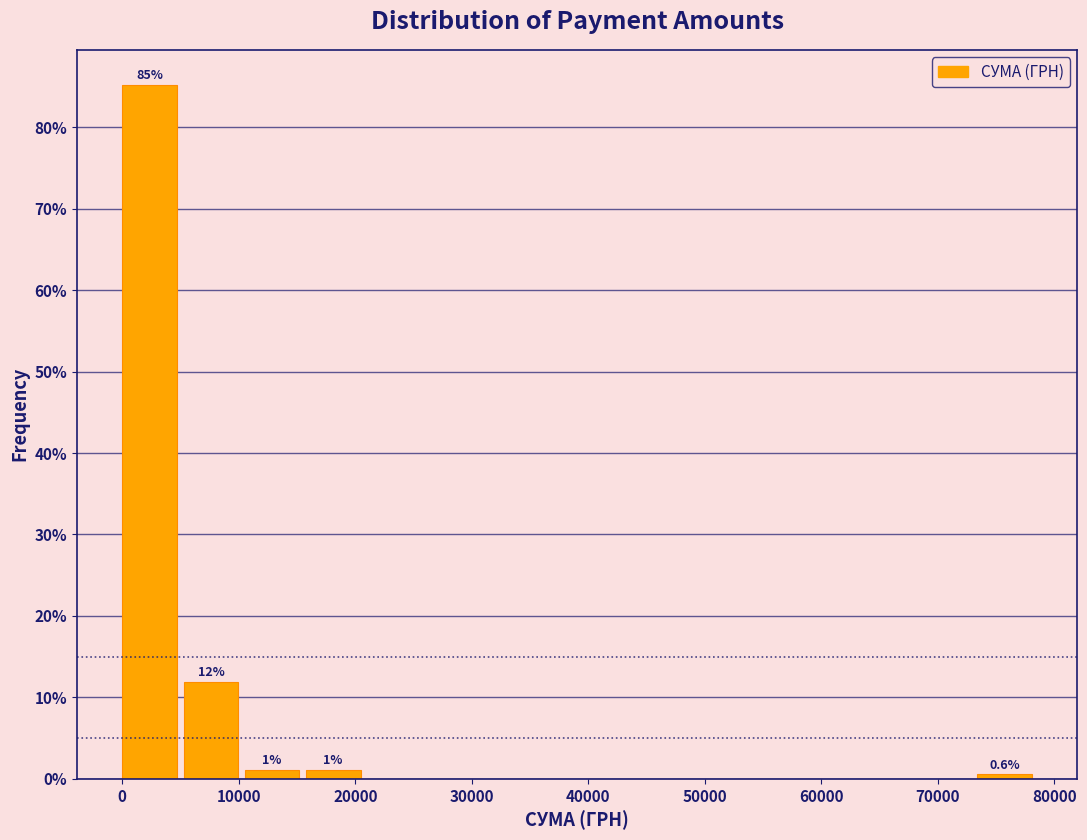

Over which range of the x-axis is the bar tallest?

0 to 5000